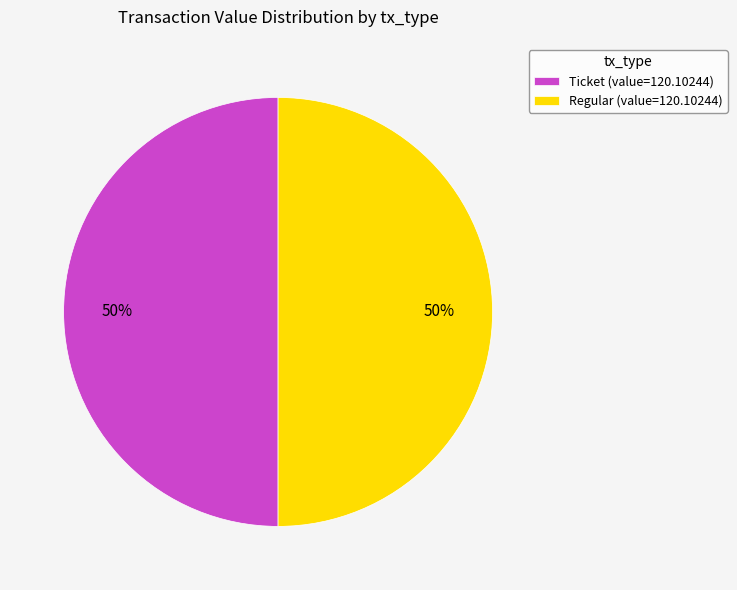

What is the ratio of the value at Ticket (value=120.10244) to the value at Regular (value=120.10244)?

1.0